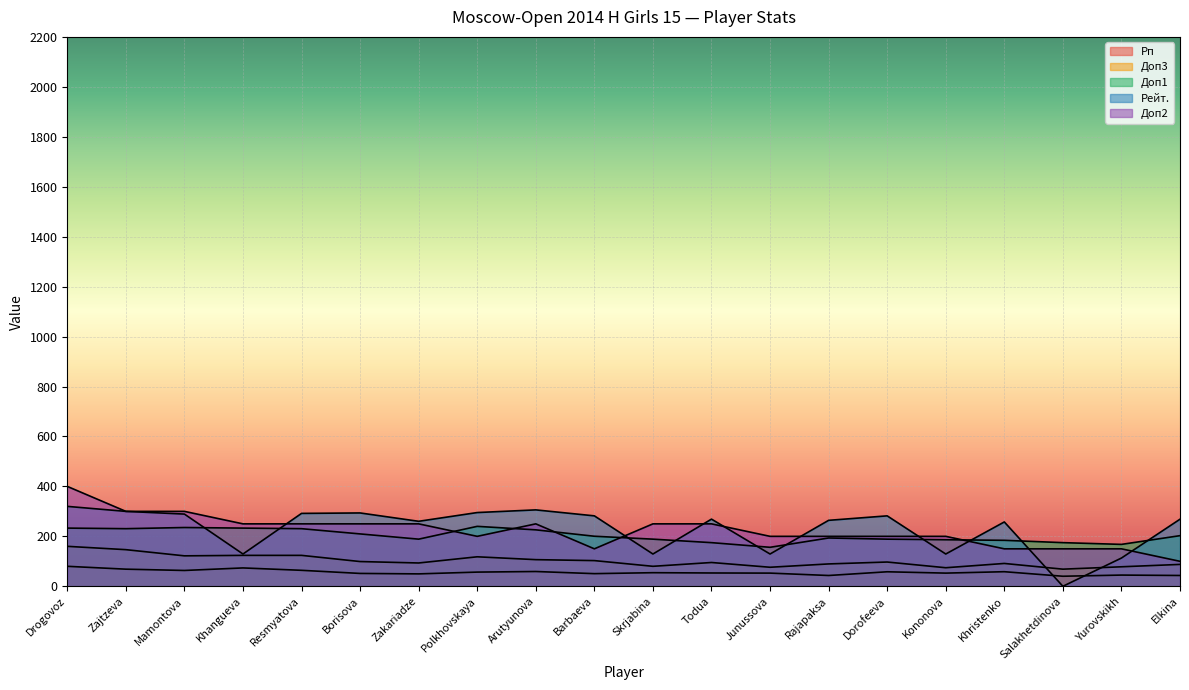

What is the value of the Рп point at the 6th from the left?

51.5